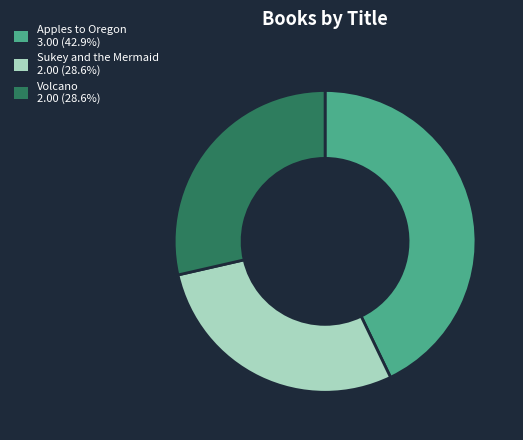

Is it true that Apples to Oregon is 43% of the pie?

True